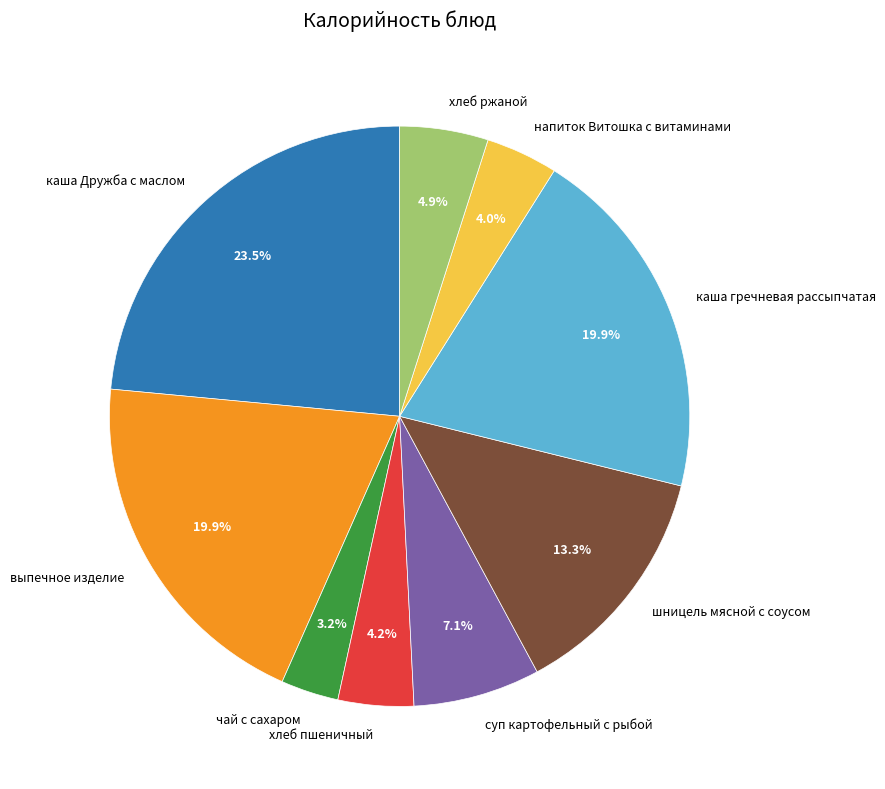

To the nearest percent, what is the difference between the шницель мясной с соусом and чай с сахаром slice percentages?

10%